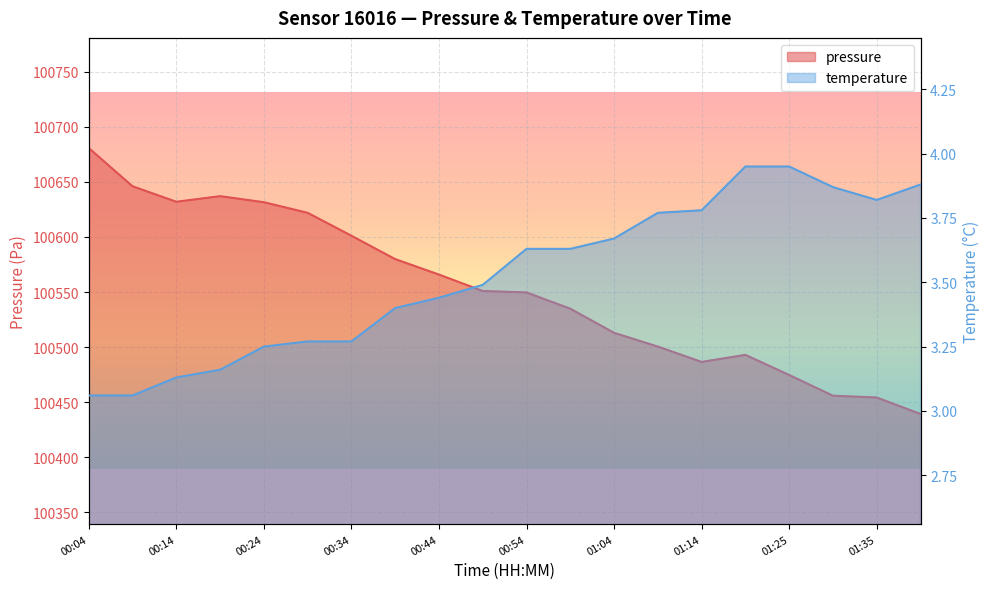

Is it true that temperature equals 3.3 at 00:34?

True